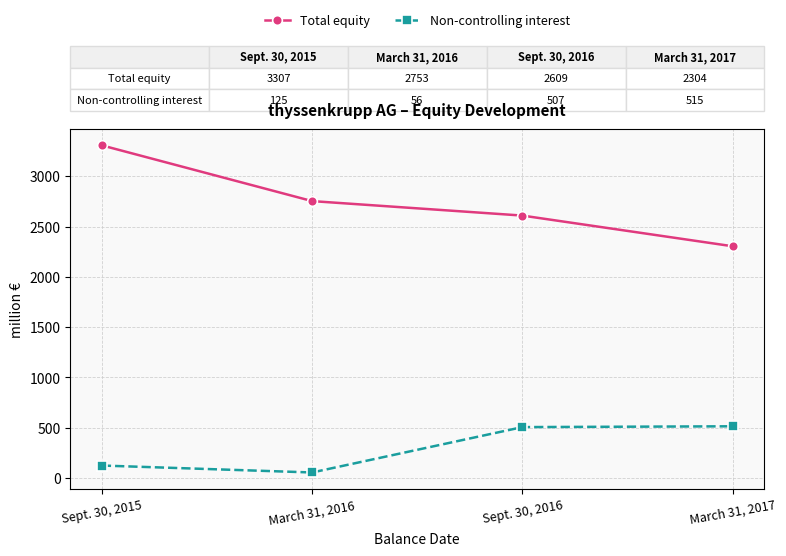

Count the number of categories in the chart.

4